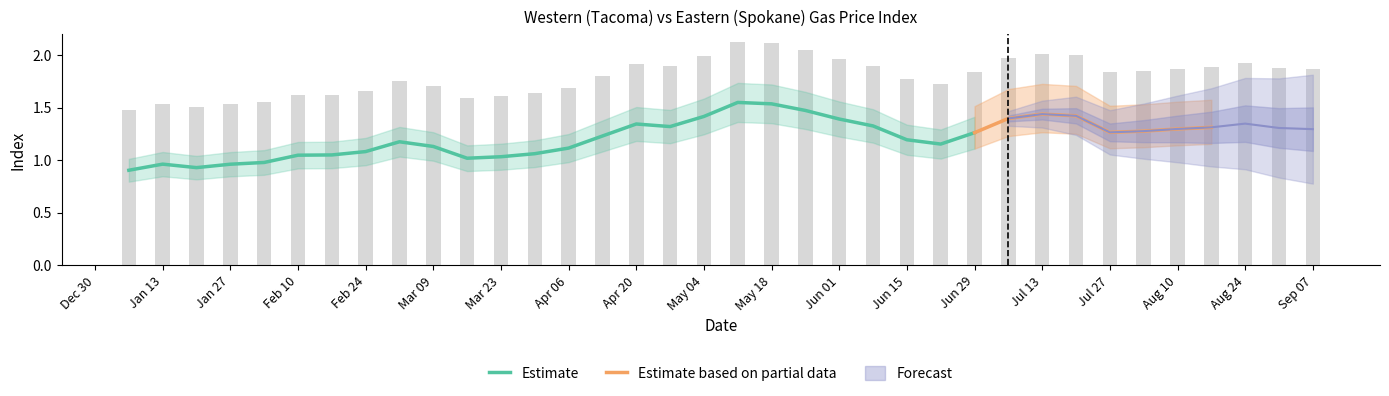

Reading left to right, extract all data points from this chart.

western_index: 0.9	1.0	0.9	1.0	1.0	1.0	1.1	1.1	1.2	1.1	1.0	1.0	1.1	1.1	1.2	1.3	1.3	1.4	1.6	1.5	1.5	1.4	1.3	1.2	1.2	1.3	1.4	1.4	1.4	1.3	1.3	1.3	1.3	1.3	1.3	1.3
eastern_index: 1.0	1.0	1.0	1.0	1.0	1.1	1.1	1.1	1.2	1.2	1.2	1.2	1.2	1.2	1.3	1.4	1.4	1.5	1.6	1.6	1.6	1.5	1.4	1.3	1.2	1.3	1.3	1.4	1.4	1.4	1.4	1.4	1.4	1.5	1.4	1.4
western_posted: 1.5	1.5	1.5	1.5	1.6	1.6	1.6	1.7	1.8	1.7	1.6	1.6	1.6	1.7	1.8	1.9	1.9	2.0	2.1	2.1	2.0	2.0	1.9	1.8	1.7	1.8	2.0	2.0	2.0	1.8	1.9	1.9	1.9	1.9	1.9	1.9
eastern_posted: 1.5	1.6	1.6	1.6	1.6	1.6	1.6	1.7	1.8	1.8	1.8	1.8	1.7	1.8	1.9	1.9	2.0	2.0	2.1	2.1	2.1	2.1	2.0	1.9	1.8	1.9	1.9	2.0	2.0	2.0	2.0	2.0	2.0	2.0	2.0	2.0